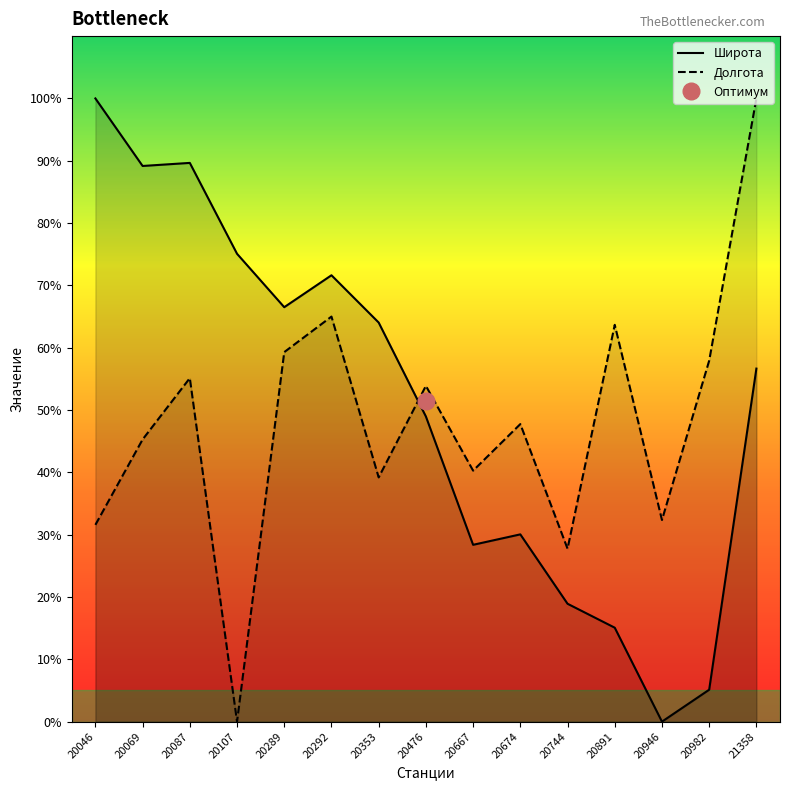

At which category is the sum across all series the highest?

21358